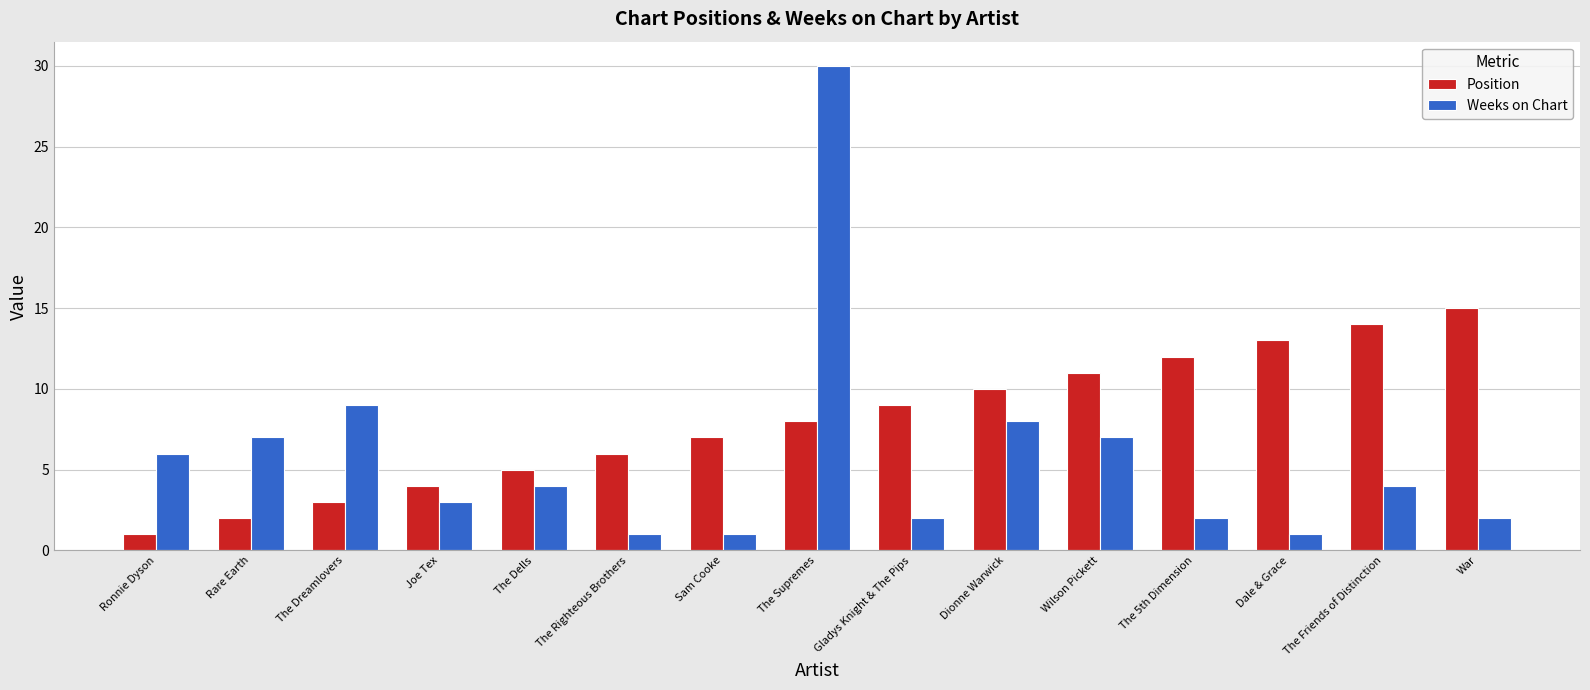

What is the highest value of the Position series?

15